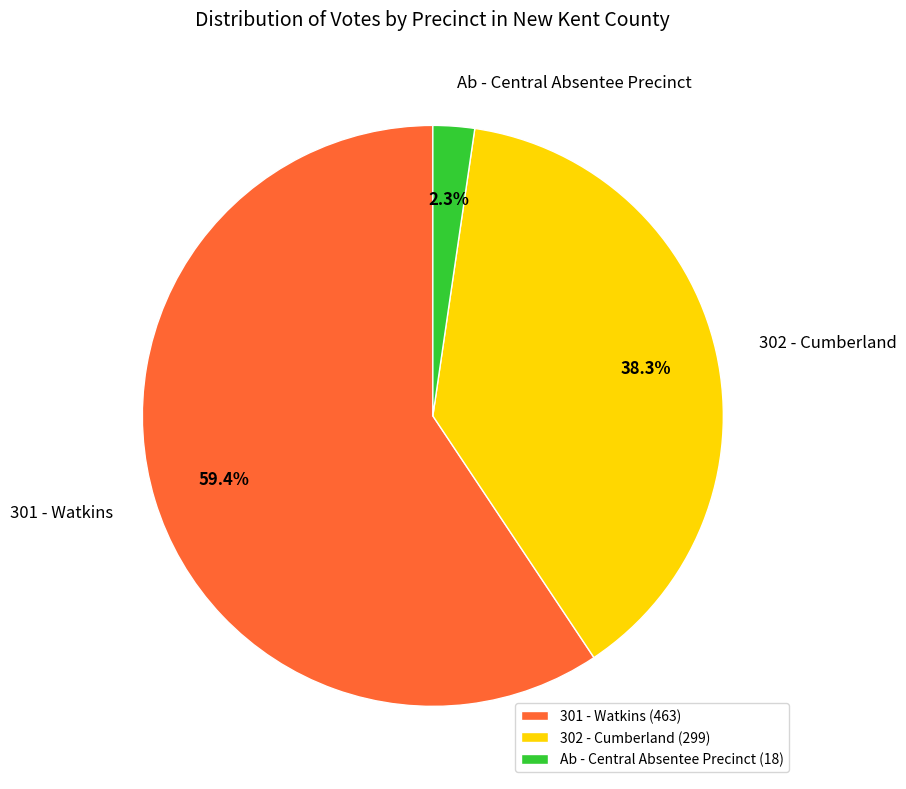

Rank the categories by value from highest to lowest.

301 - Watkins, 302 - Cumberland, Ab - Central Absentee Precinct